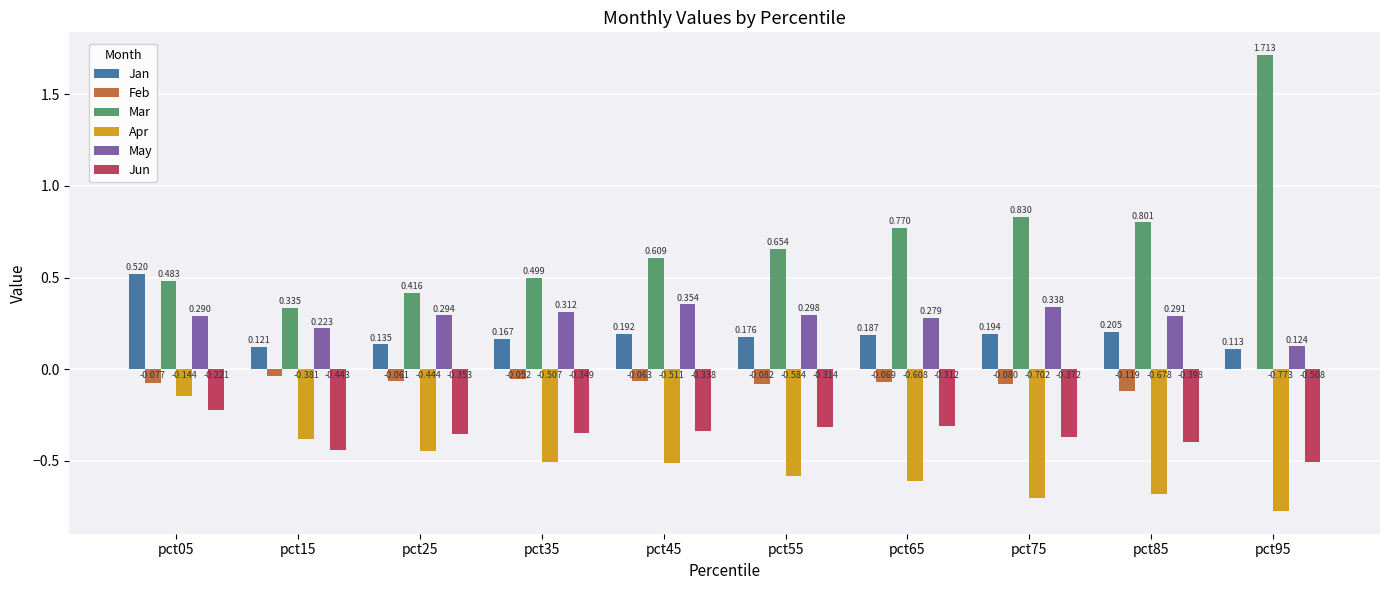

Is the value of Jan at pct05 greater than the value of Mar at pct15?

Yes